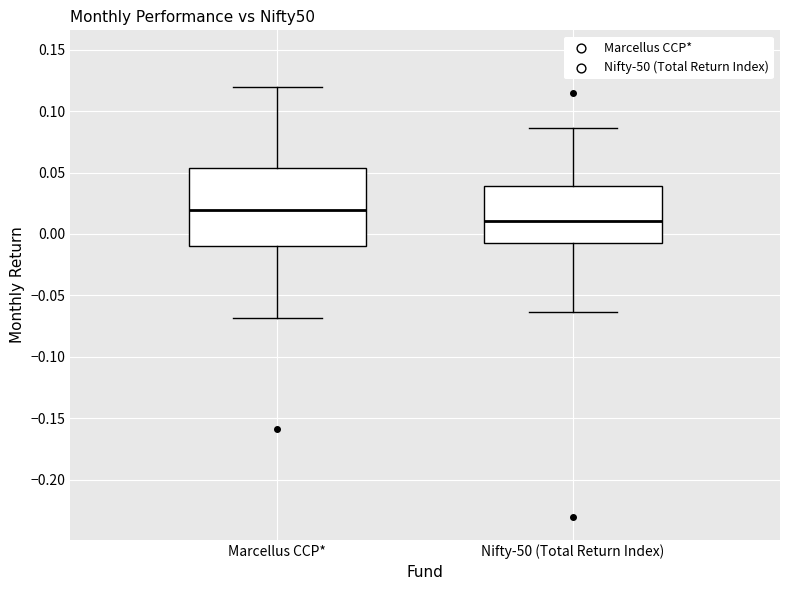

Where does the lower whisker of the box for Marcellus CCP* end on the y-axis? The values are not printed on the chart, so give them approximately, as read against the axis.

-0.070